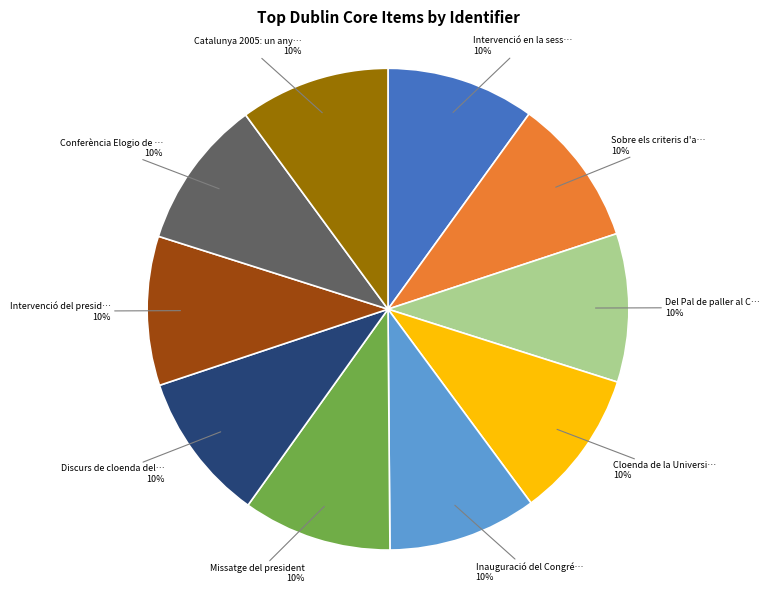

Does any single category account for the majority?

No